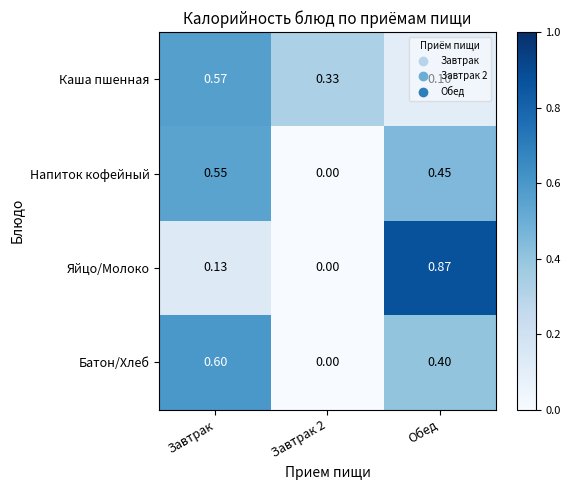

At which category is the sum across all series the highest?

Завтрак